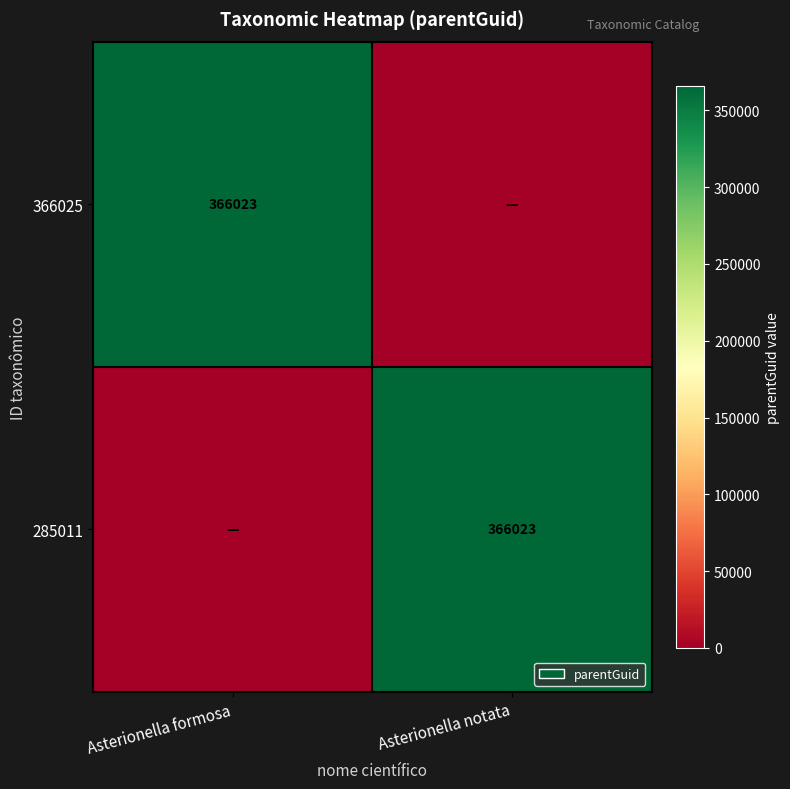

True or false: 366025 has a value of 366023 at Asterionella formosa.

True